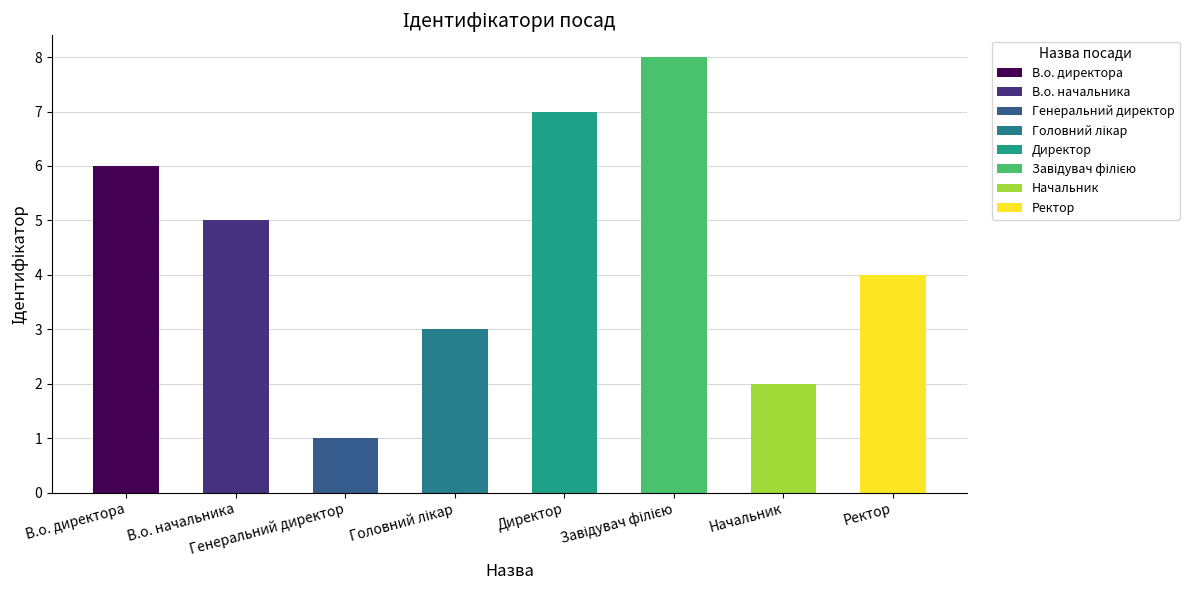

What is the difference between the values at Головний лікар and Начальник?

1